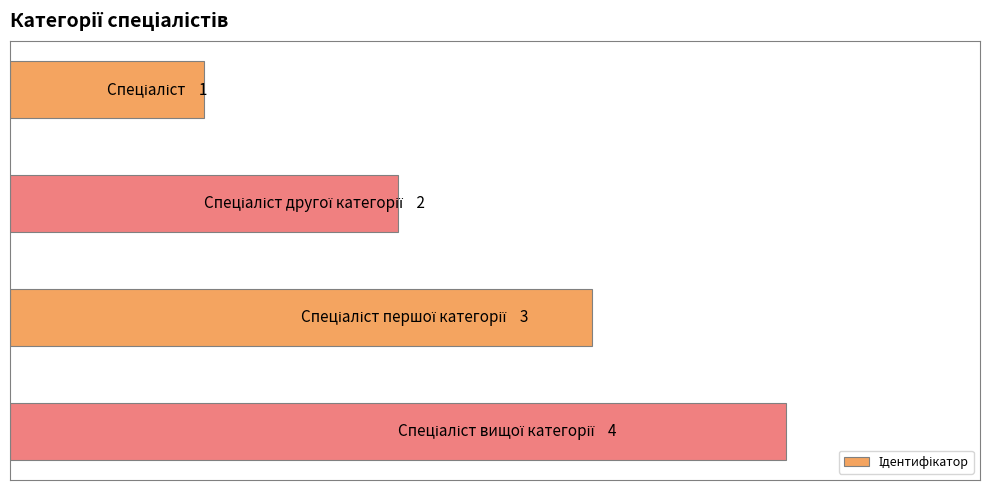

How many values are between 2 and 4?

3